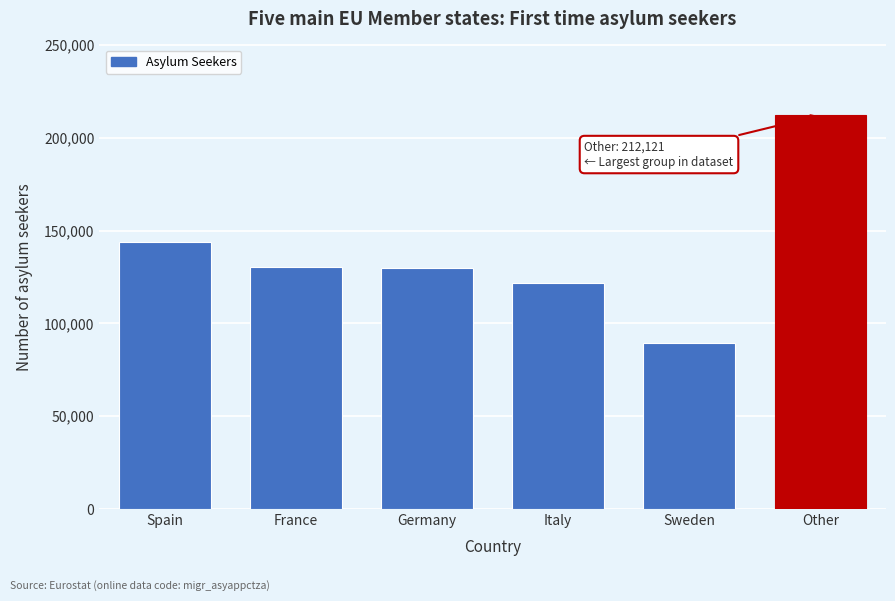

Which has a higher value, Other or Germany?

Other